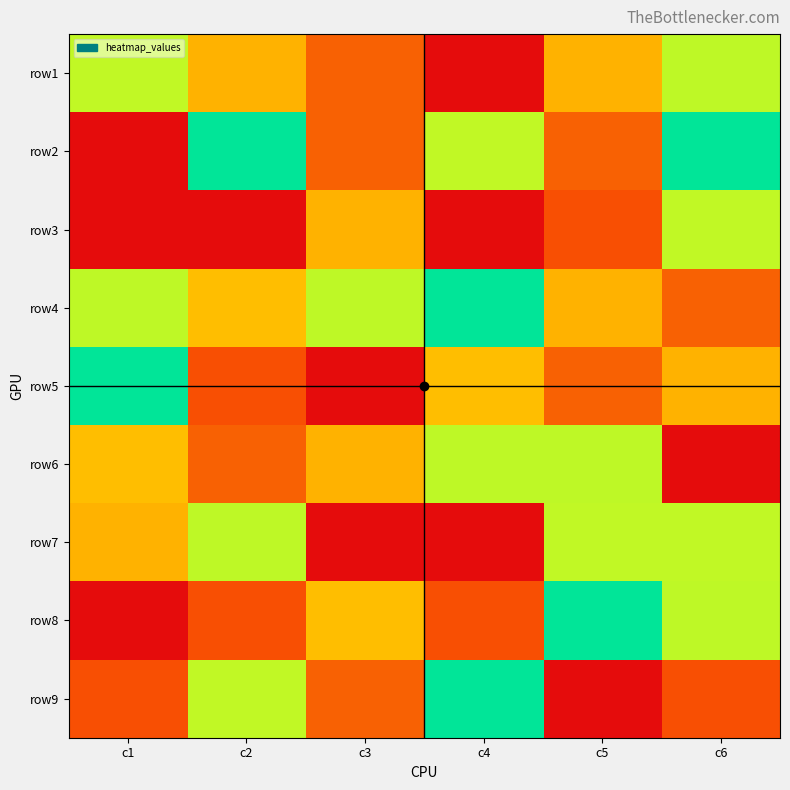

How many row5 values are between 3 and 8?

4